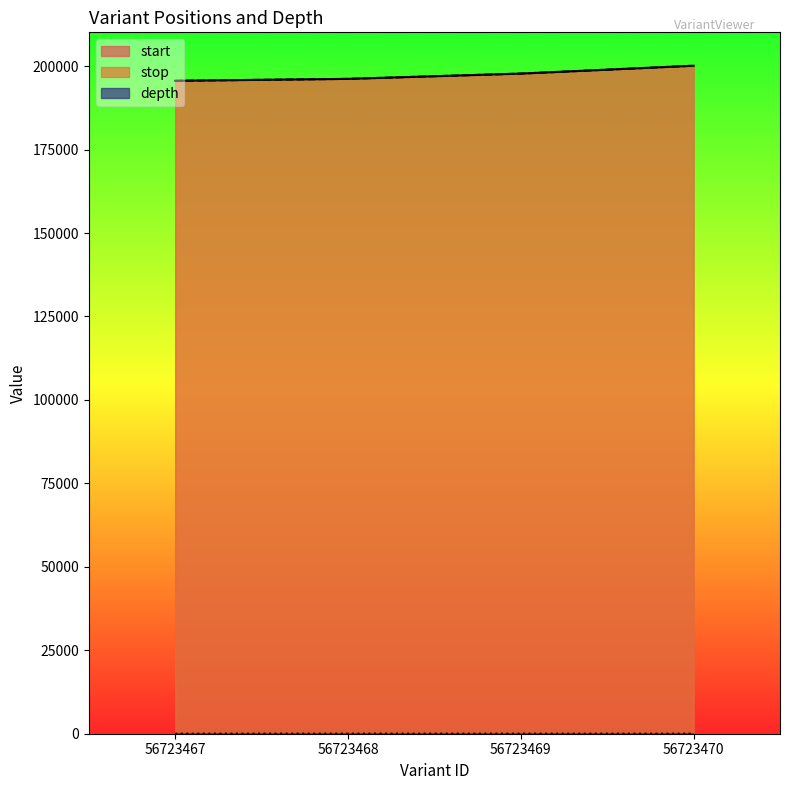

At how many categories does at least one series exceed 155921?

4